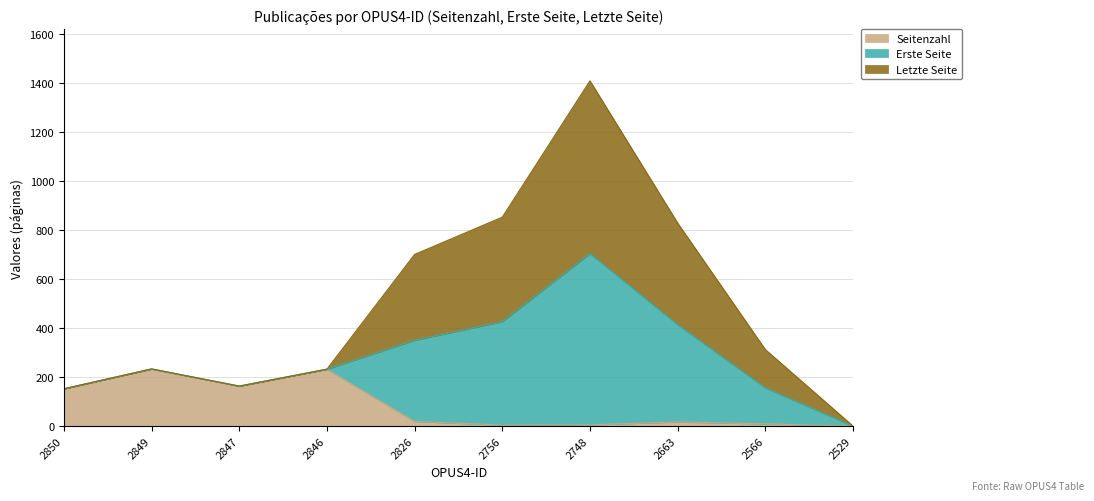

At which category is the sum across all series the highest?

2748